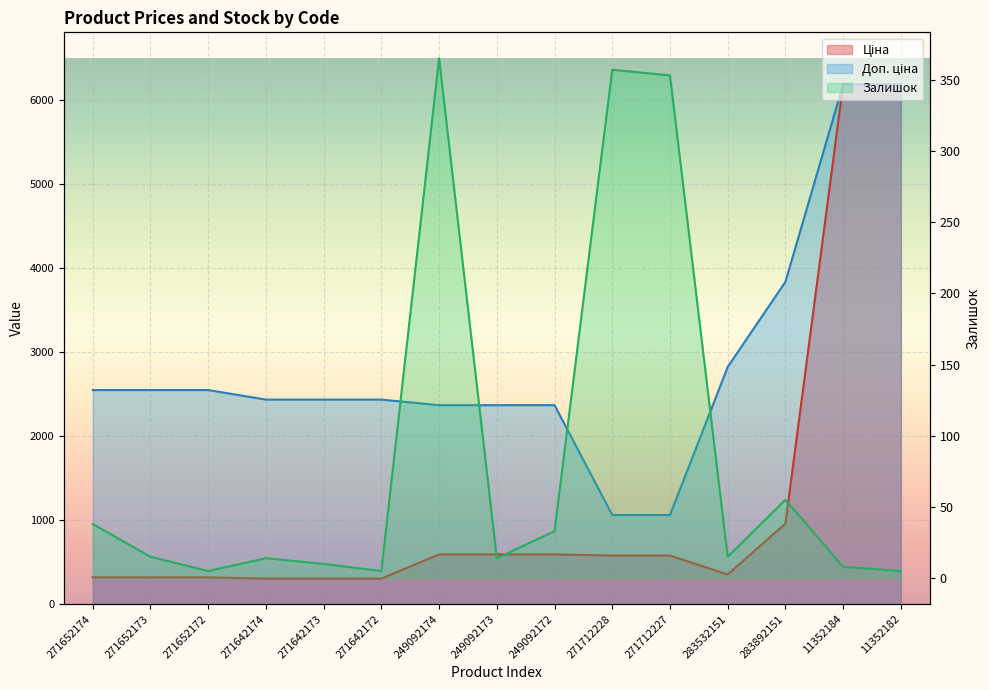

Reading left to right, list all the values displayed in this chart.

Ціна: 318.3	318.3	318.3	304.1	304.1	304.1	591.6	591.6	591.6	578.1	578.1	352.6	958.4	6182.6	6182.6
Доп. ціна: 2546.4	2546.4	2546.4	2432.8	2432.8	2432.8	2366.5	2366.5	2366.5	1060.0	1060.0	2821.2	3833.8	6182.6	6182.6
Залишок: 38.0	15.0	5.0	14.0	10.0	5.0	365.0	14.0	33.0	357.0	353.0	15.0	55.0	8.0	5.0